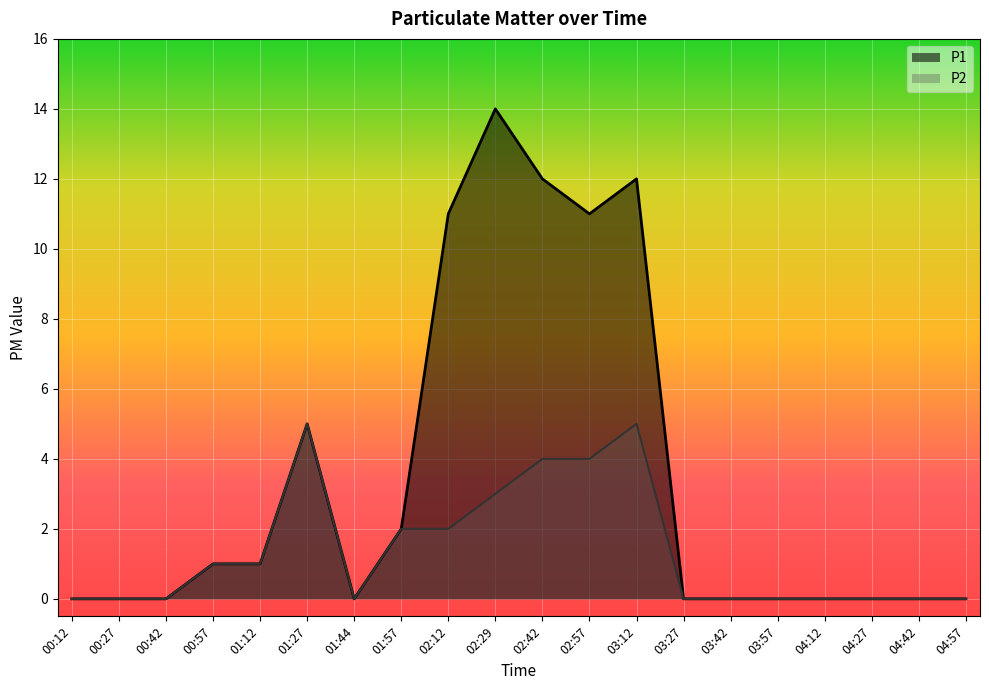

Reading right to left, list all the values displayed in this chart.

P1: 0	0	0	0	0	0	0	12	11	12	14	11	2	0	5	1	1	0	0	0
P2: 0	0	0	0	0	0	0	5	4	4	3	2	2	0	5	1	1	0	0	0